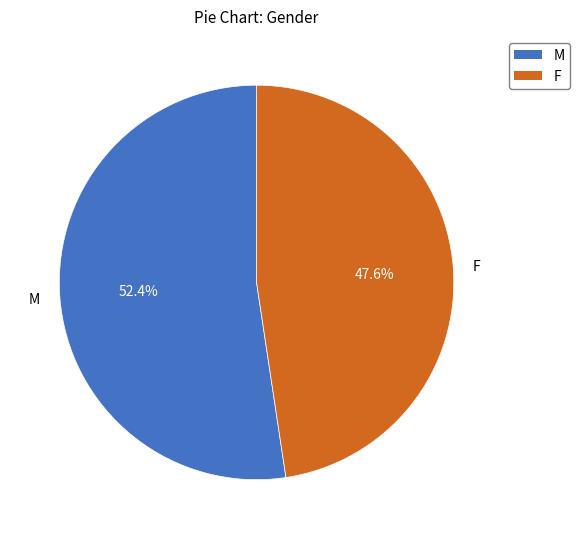

Does any single category account for the majority?

Yes